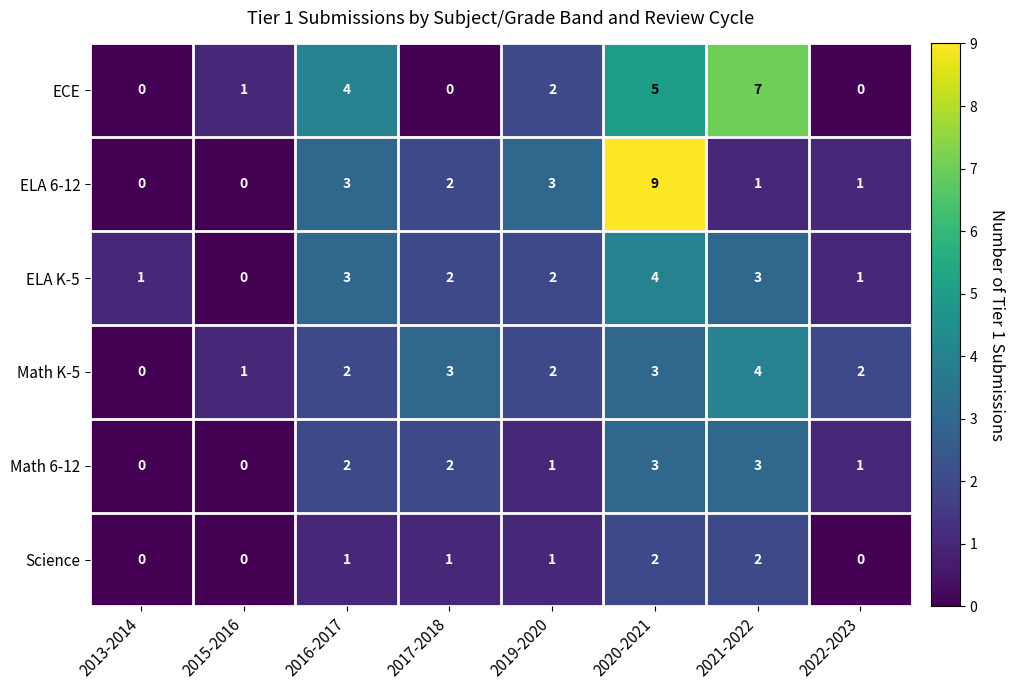

Is the value of Science at 2015-2016 greater than the value of Math K-5 at 2017-2018?

No